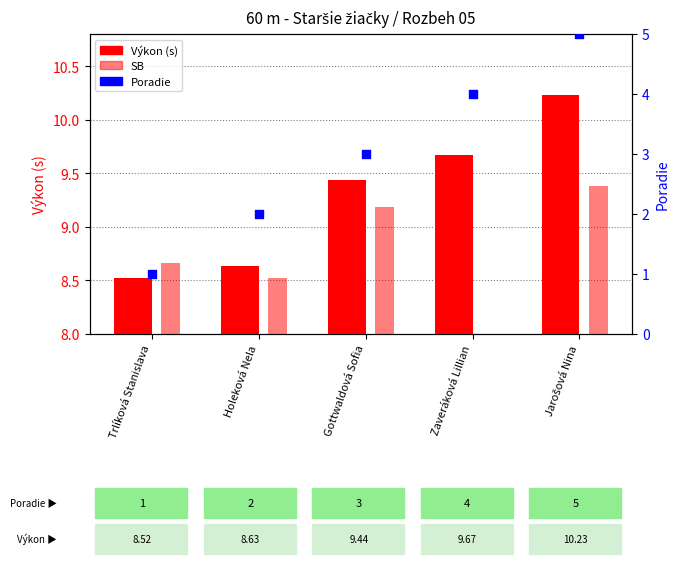

Is the value of SB at Trlíková Stanislava greater than the value of Výkon at Zaveráková Lillian?

No